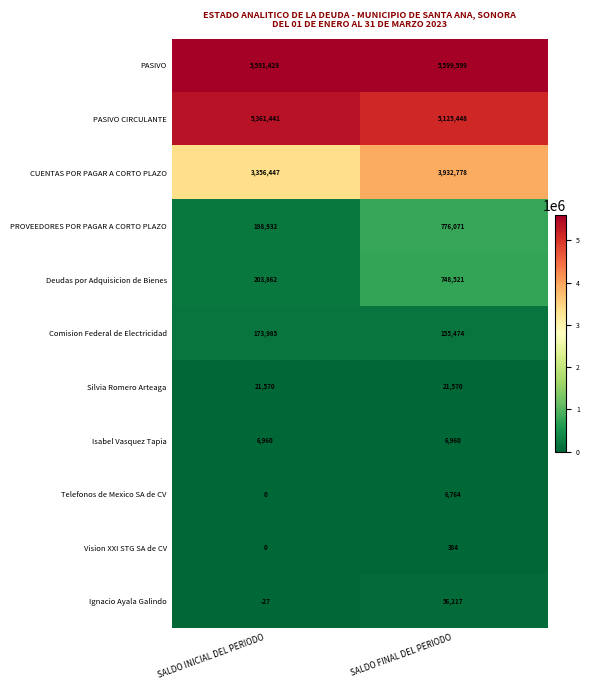

List the labels in order of PASIVO value, largest first.

SALDO FINAL DEL PERIODO, SALDO INICIAL DEL PERIODO